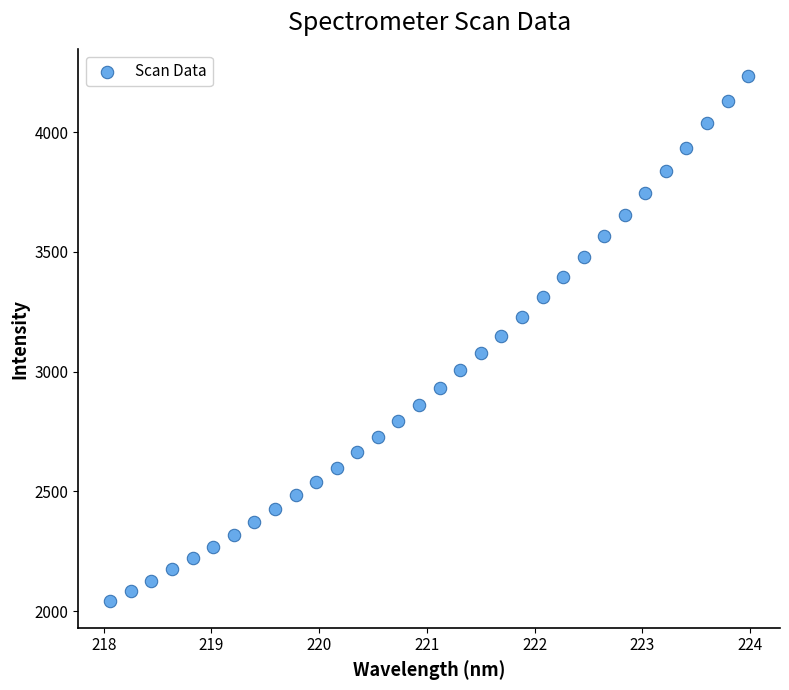

What is the range of X values (max minus min)?

5.9